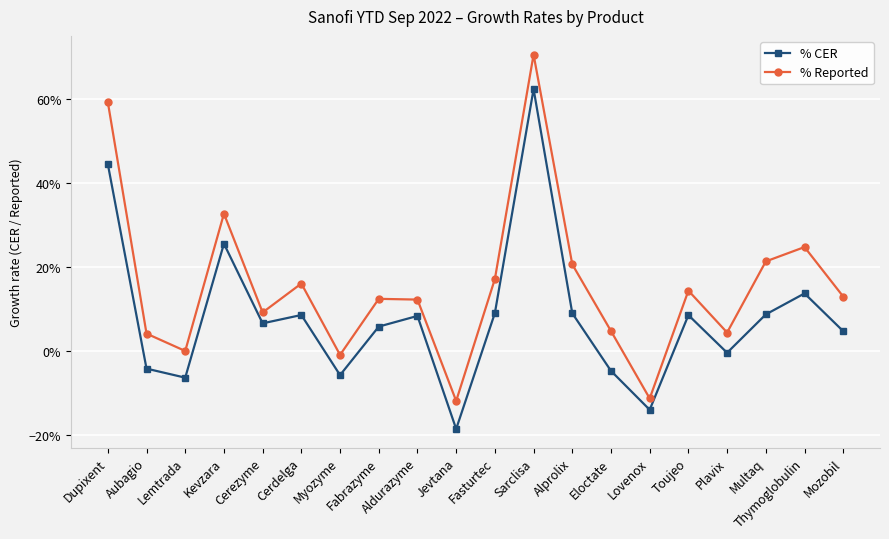

What is the value of the % CER point at the 16th from the left?

0.1